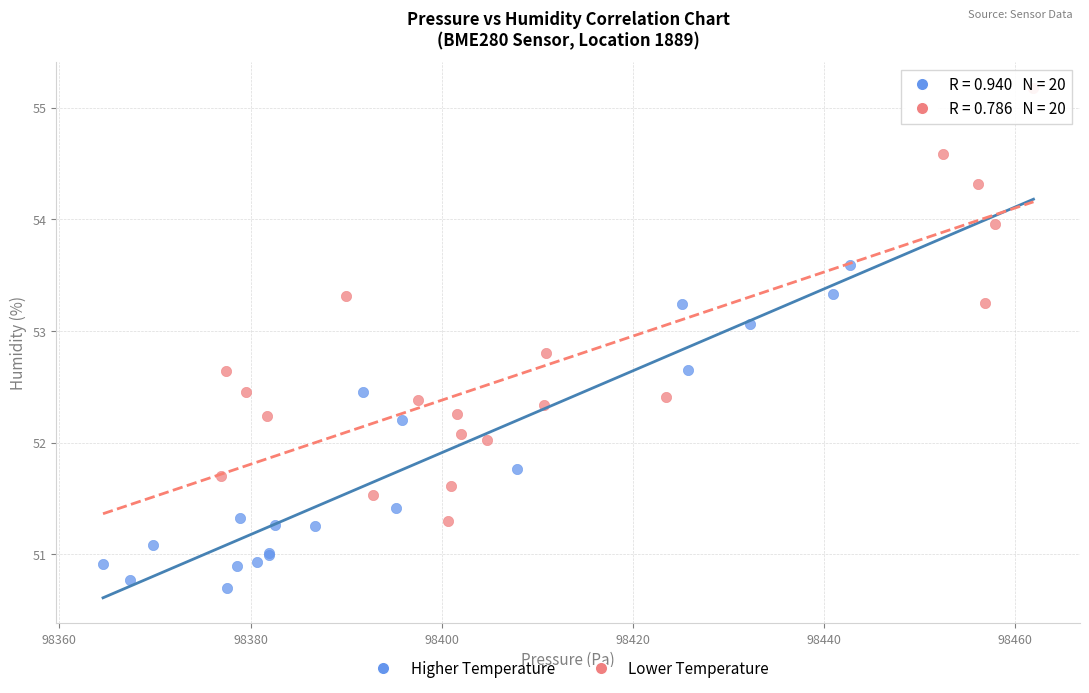

Which series reaches the minimum Y coordinate?

Higher Temperature